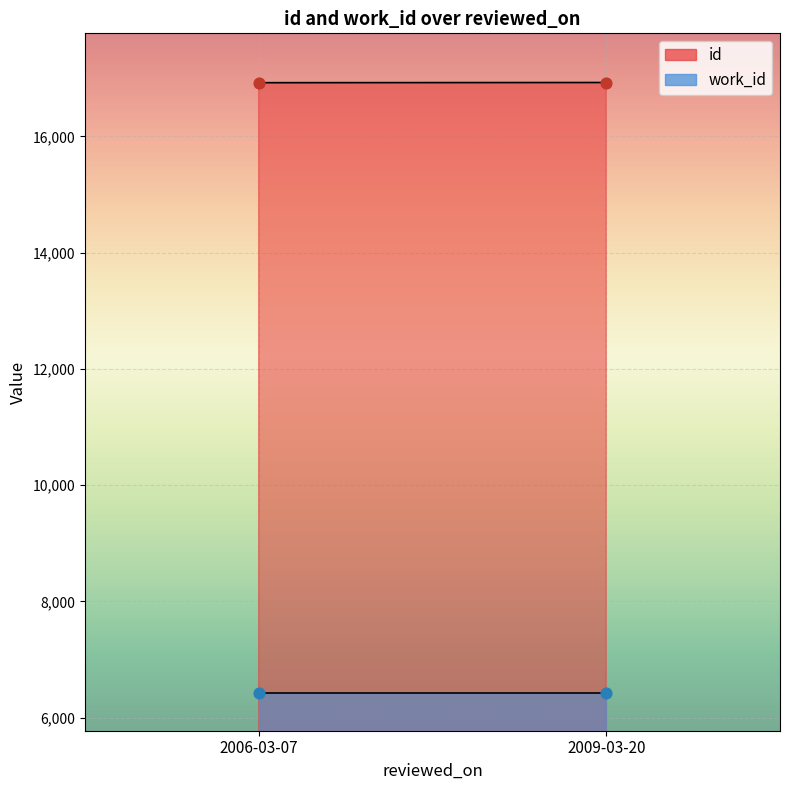

Is the value of id at 2006-03-07 greater than the value of work_id at 2009-03-20?

Yes